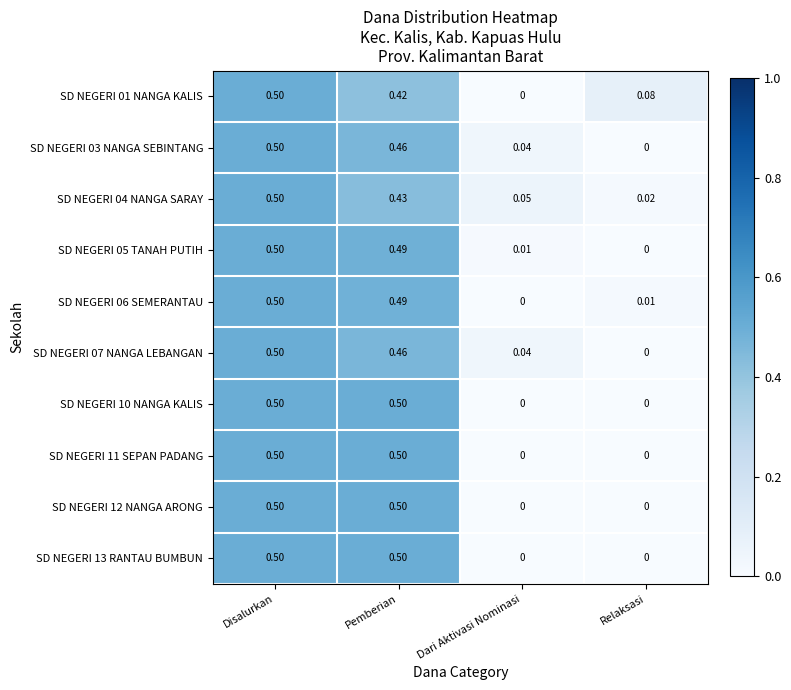

Where is SD NEGERI 07 NANGA LEBANGAN nearest to the value 0?

Relaksasi